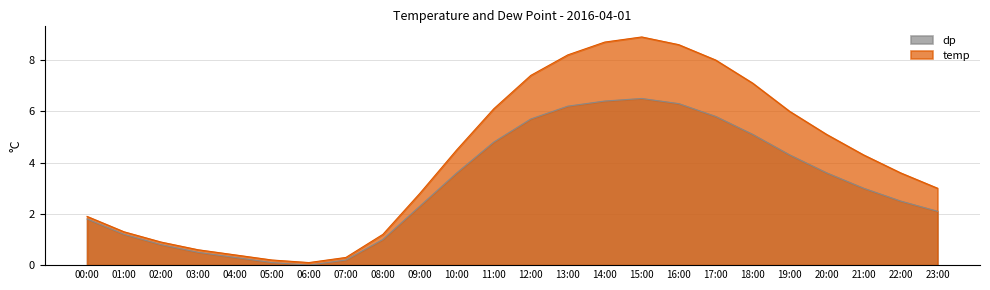

What is the label of the 1st point from the right?

23:00